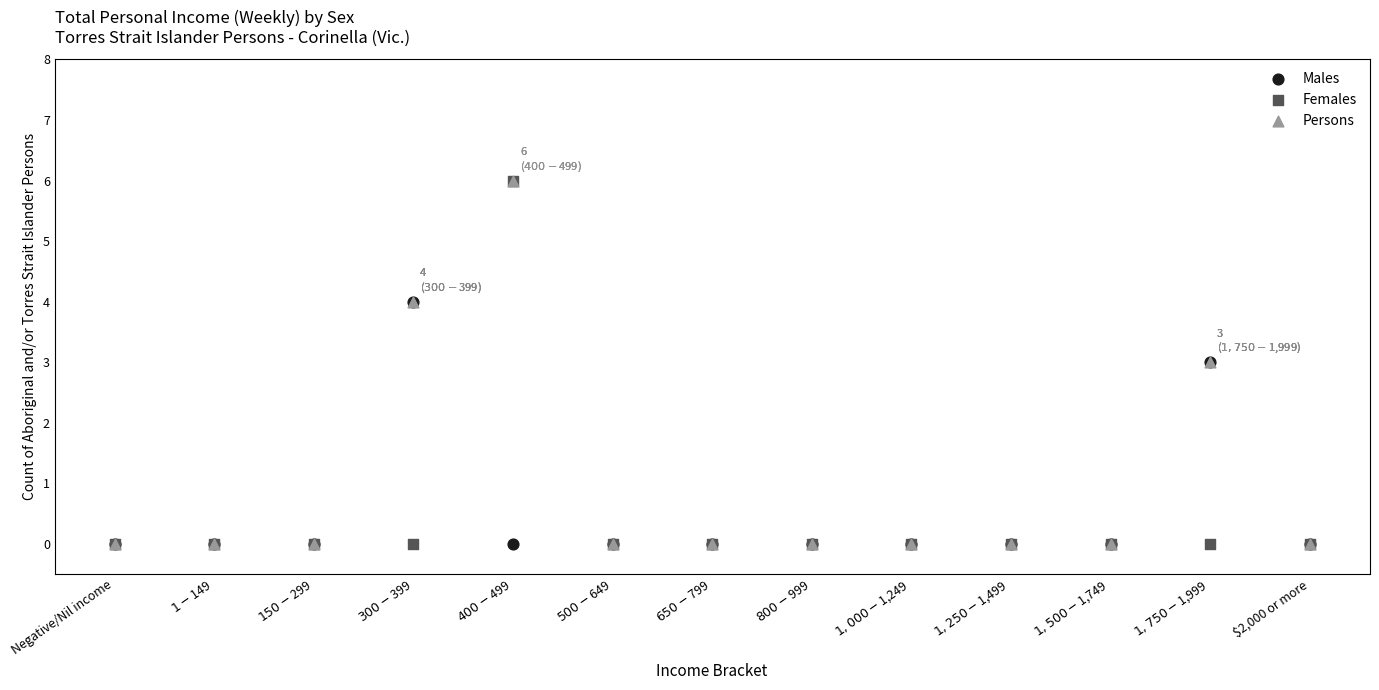

What are all the series names shown in the legend?

Males, Females, Persons